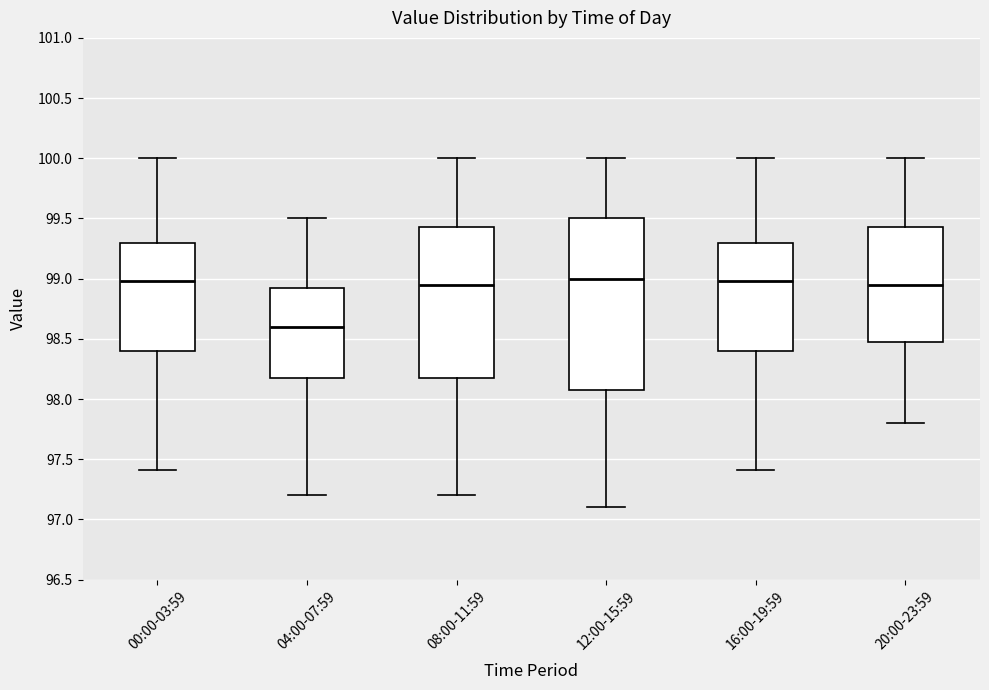

Reading left to right, transcribe this box plot: for each box, give where its median line is, the range the box spans, and where its two whiskers end, as read against the y-axis. The values are not printed on the chart, so give them approximately, as read against the axis.

00:00-03:59: median 99.00, box 98.40 to 99.30, whiskers 97.40 to 100.00
04:00-07:59: median 98.60, box 98.20 to 98.95, whiskers 97.20 to 99.50
08:00-11:59: median 98.95, box 98.20 to 99.45, whiskers 97.20 to 100.00
12:00-15:59: median 99.00, box 98.10 to 99.50, whiskers 97.10 to 100.00
16:00-19:59: median 99.00, box 98.40 to 99.30, whiskers 97.40 to 100.00
20:00-23:59: median 98.95, box 98.50 to 99.45, whiskers 97.80 to 100.00